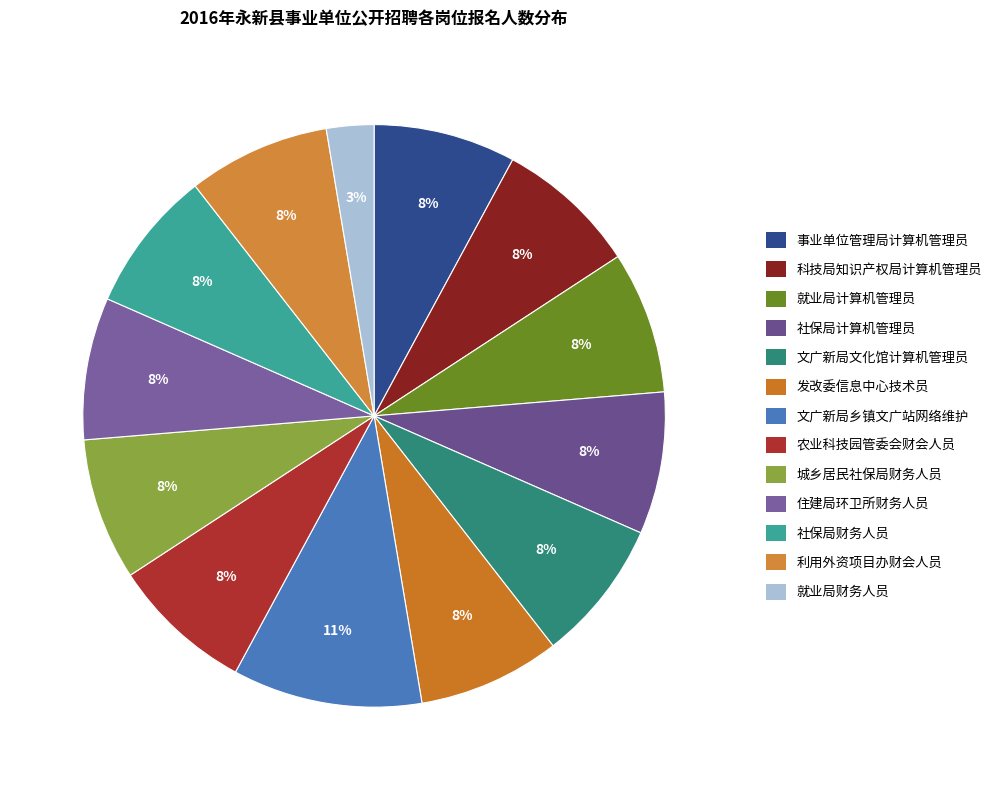

How much of the chart is everything except 事业单位管理局计算机管理员?

92.1%